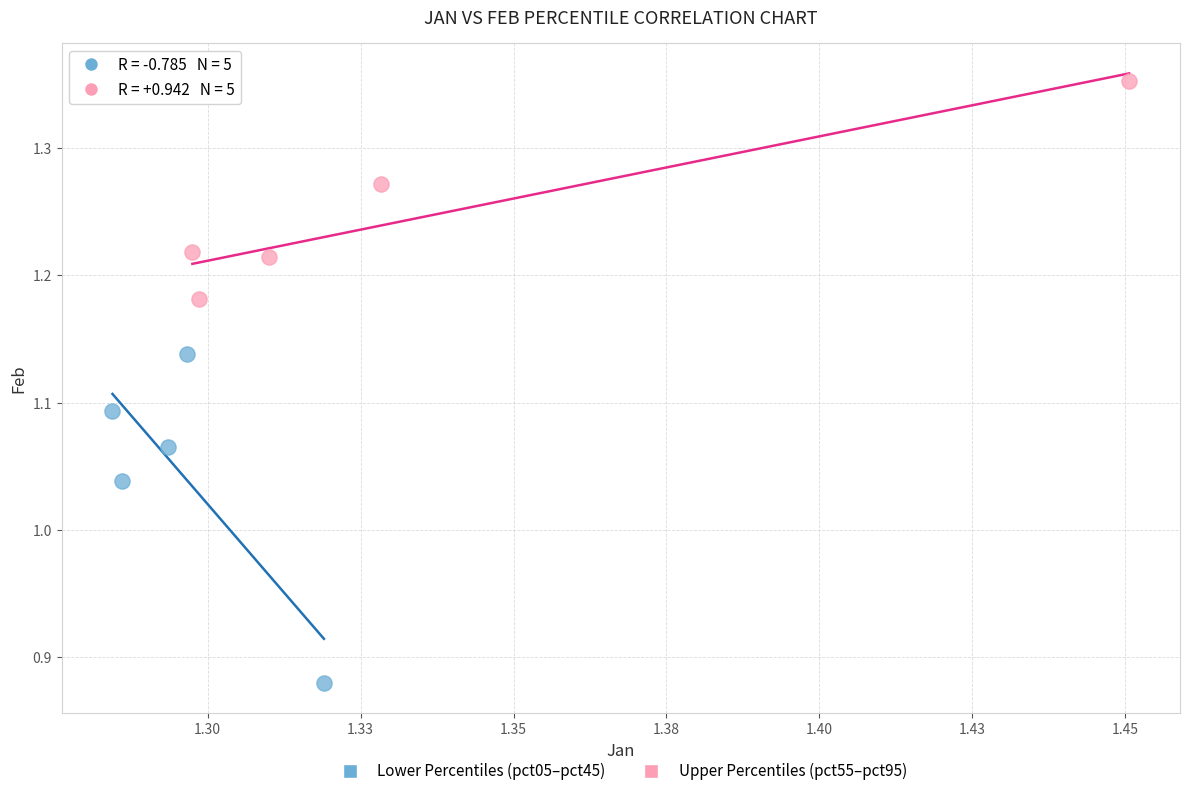

Which series reaches the minimum Y coordinate?

Lower Percentiles (pct05–pct45)